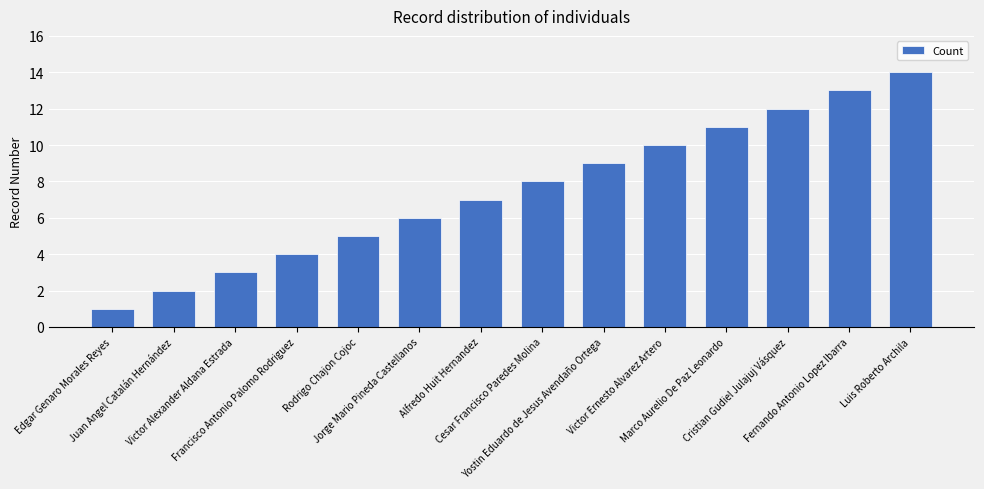

True or false: the data shows 8 at Cesar Francisco Paredes Molina.

True